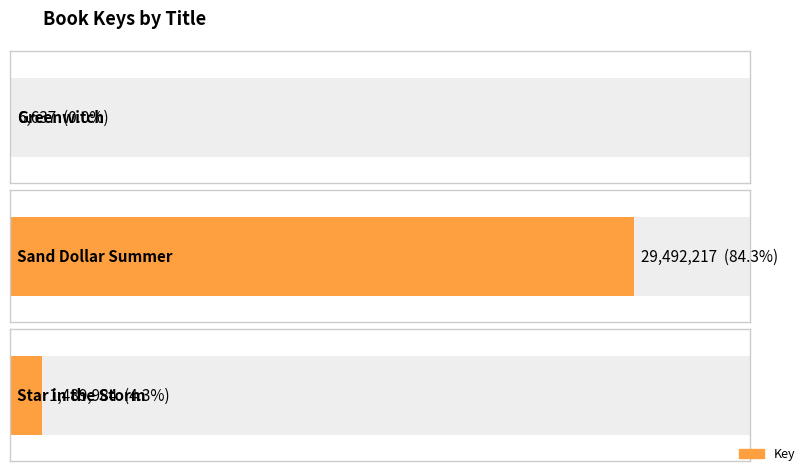

What is the sum of all values?

30988838